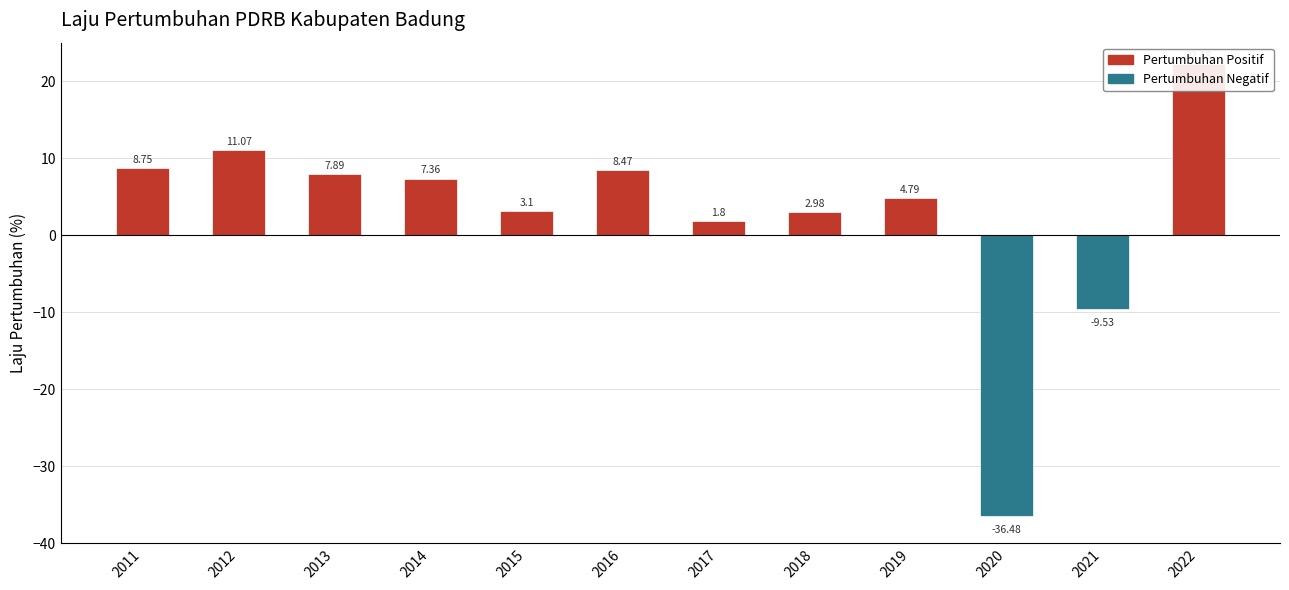

Reading left to right, extract all data points from this chart.

2011=8.8	2012=11.1	2013=7.9	2014=7.4	2015=3.1	2016=8.5	2017=1.8	2018=3.0	2019=4.8	2020=-36.5	2021=-9.5	2022=22.2